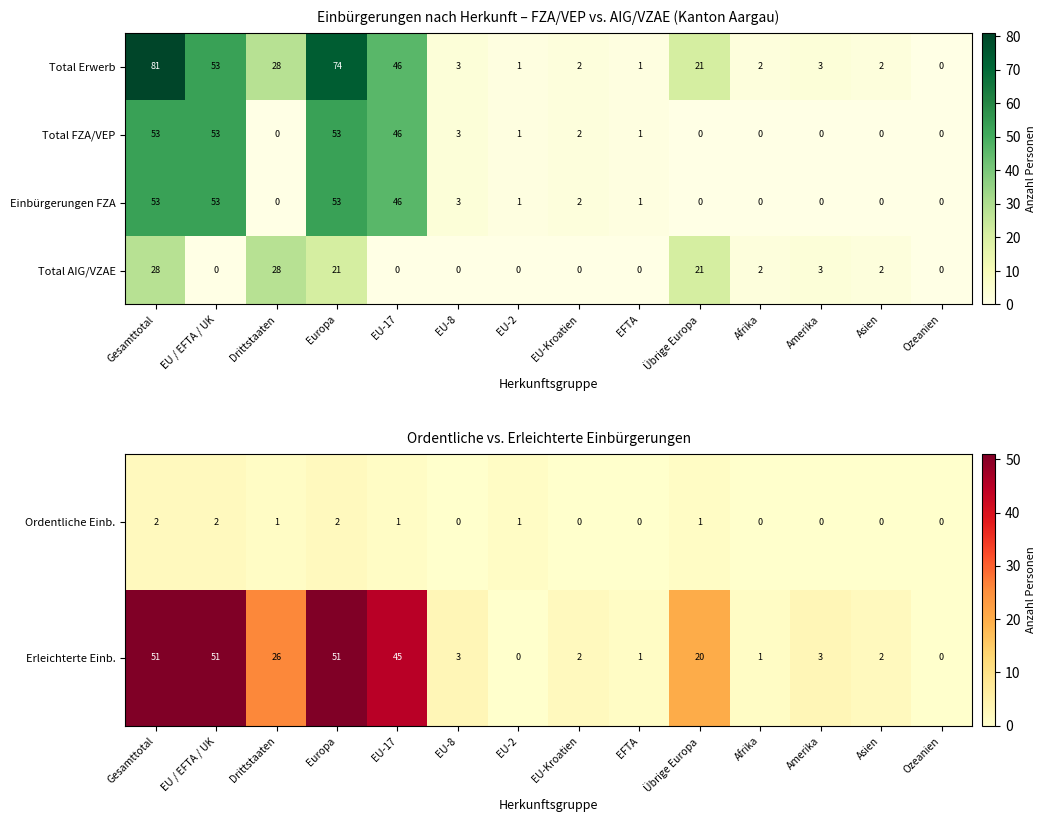

True or false: Einbürgerungen FZA has a value of 1 at EU-2.

True